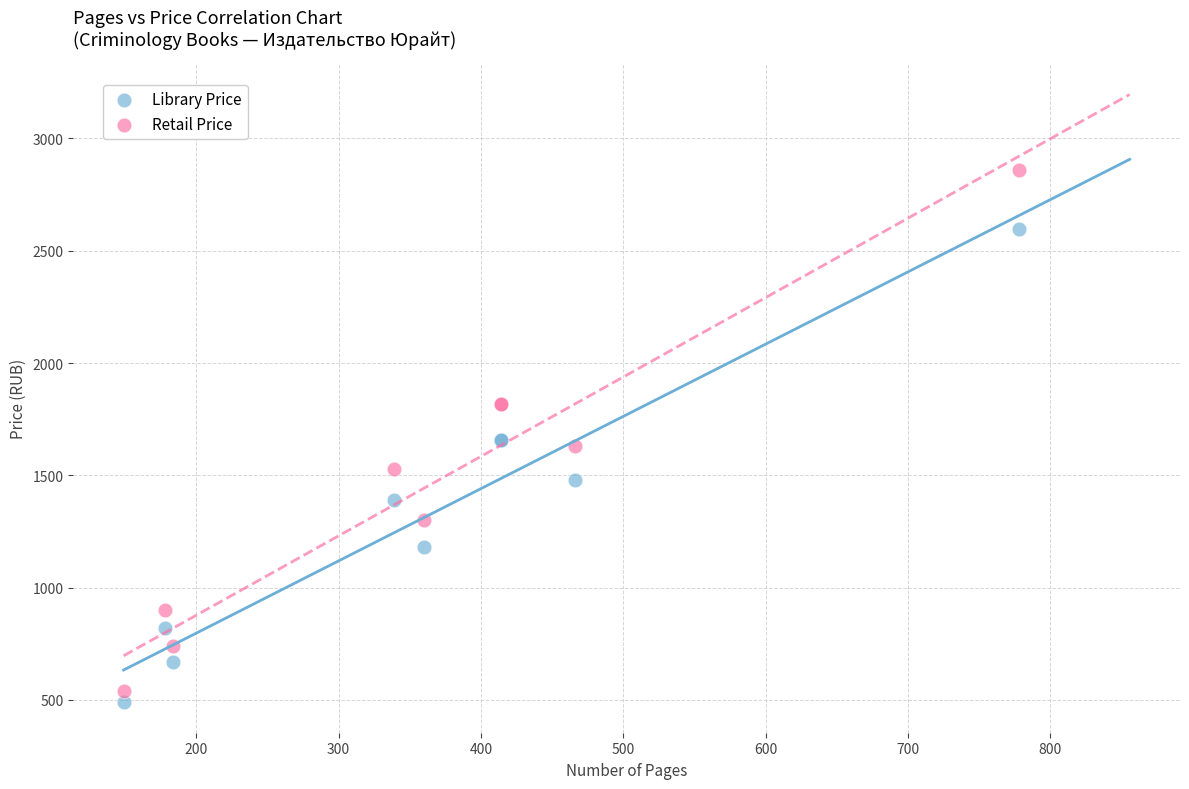

Which series contains the lowest Y value?

Library Price